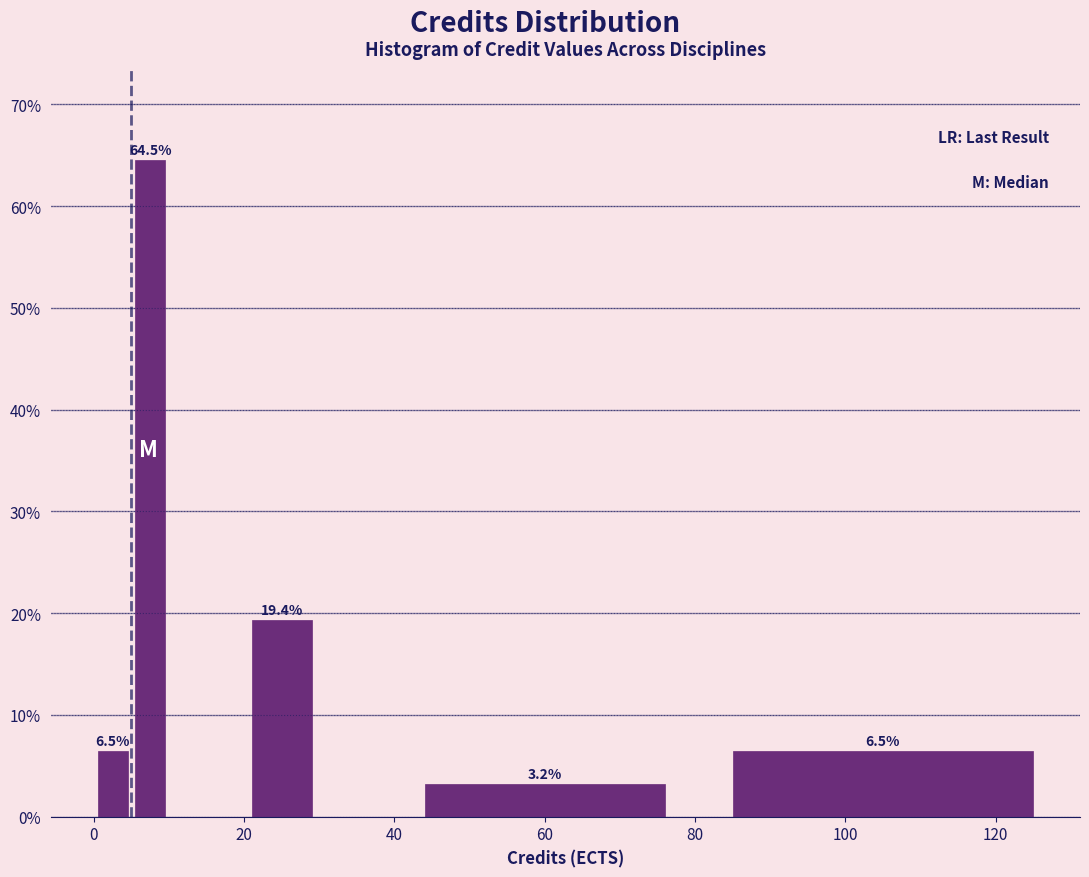

Around what value on the x-axis is the tallest bar? Give the approximate position of its centre, as read against the axis.

8